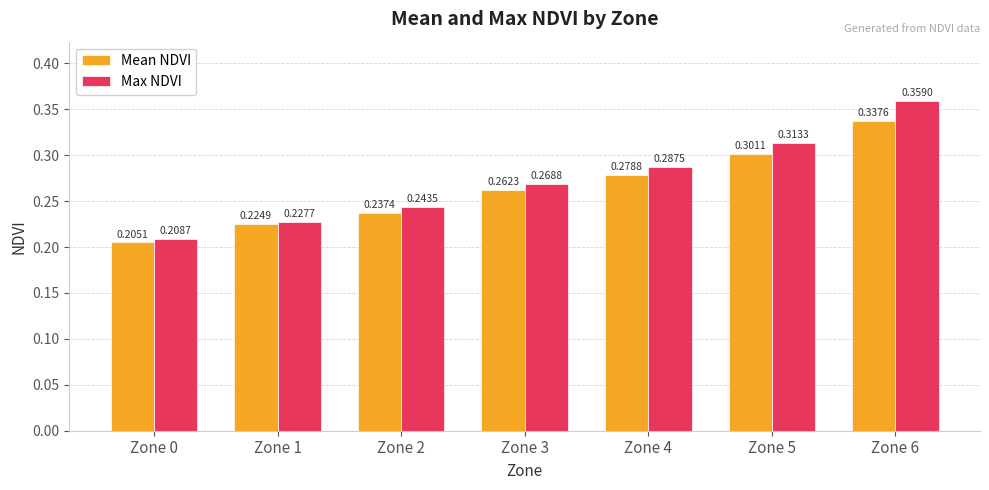

How many bars are there in total?

14